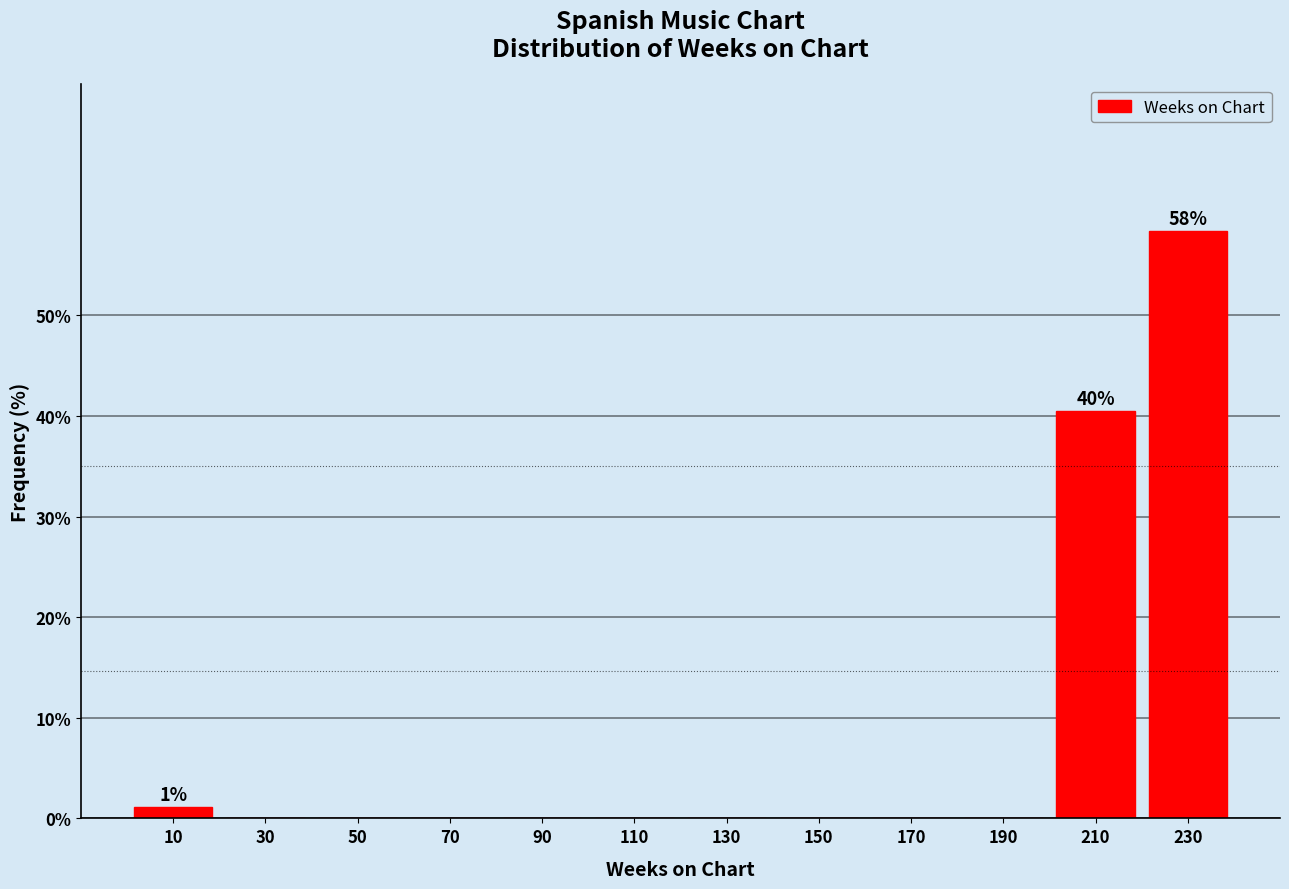

Over which range of the x-axis is the bar tallest?

220 to 240